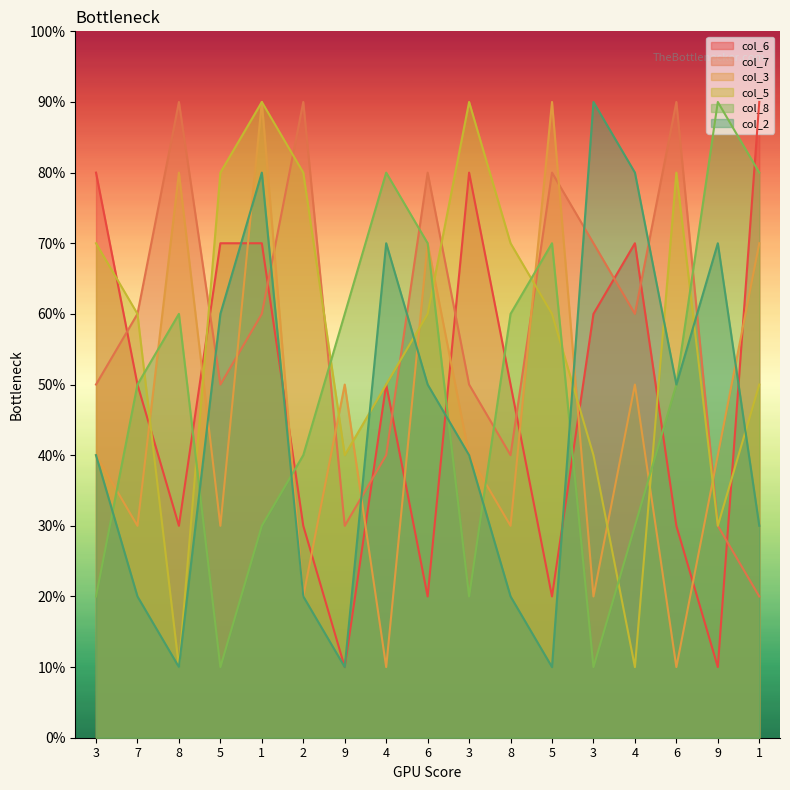

How many data points does each series have?

17